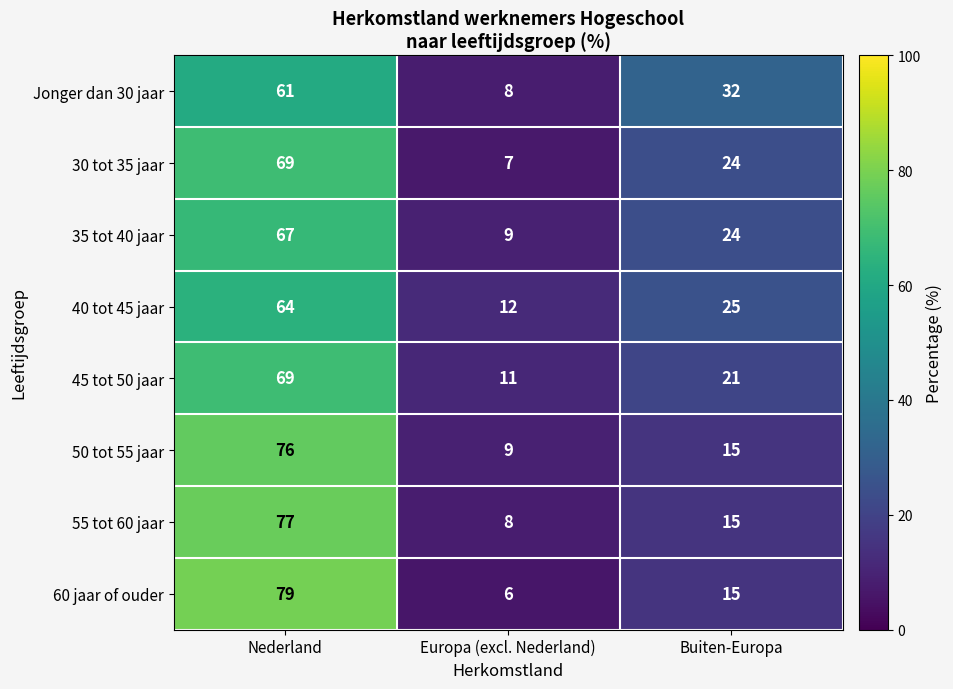

At which label does 50 tot 55 jaar first exceed 15?

Nederland